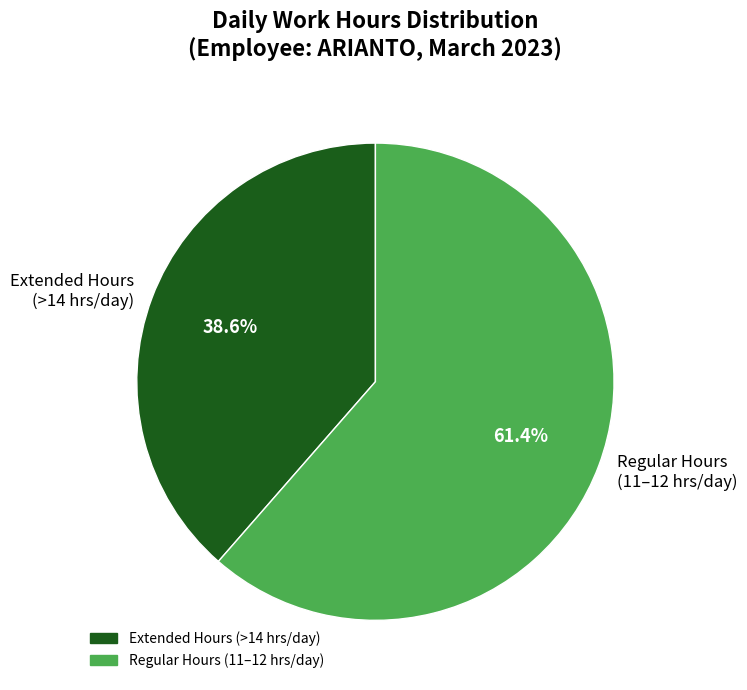

Approximately how many times larger is the value at Regular Hours (11–12 hrs/day) compared to Extended Hours (>14 hrs/day)?

1.6